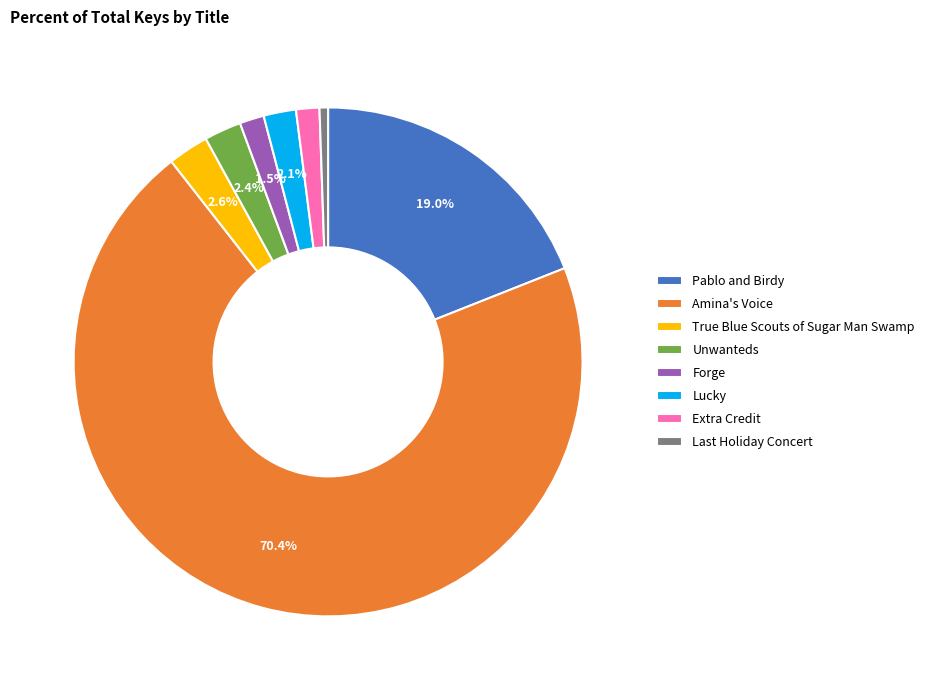

Between Amina's Voice and Extra Credit, which is larger?

Amina's Voice